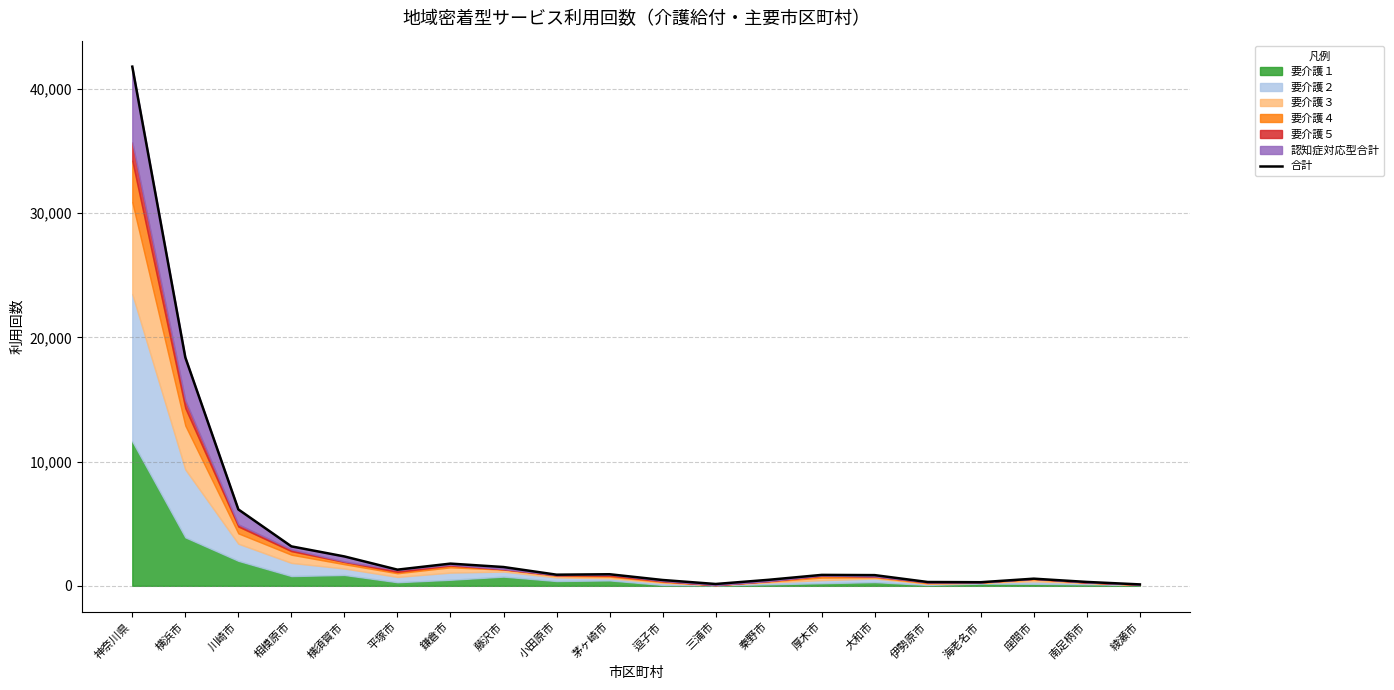

True or false: the data shows 575 at 座間市.

True